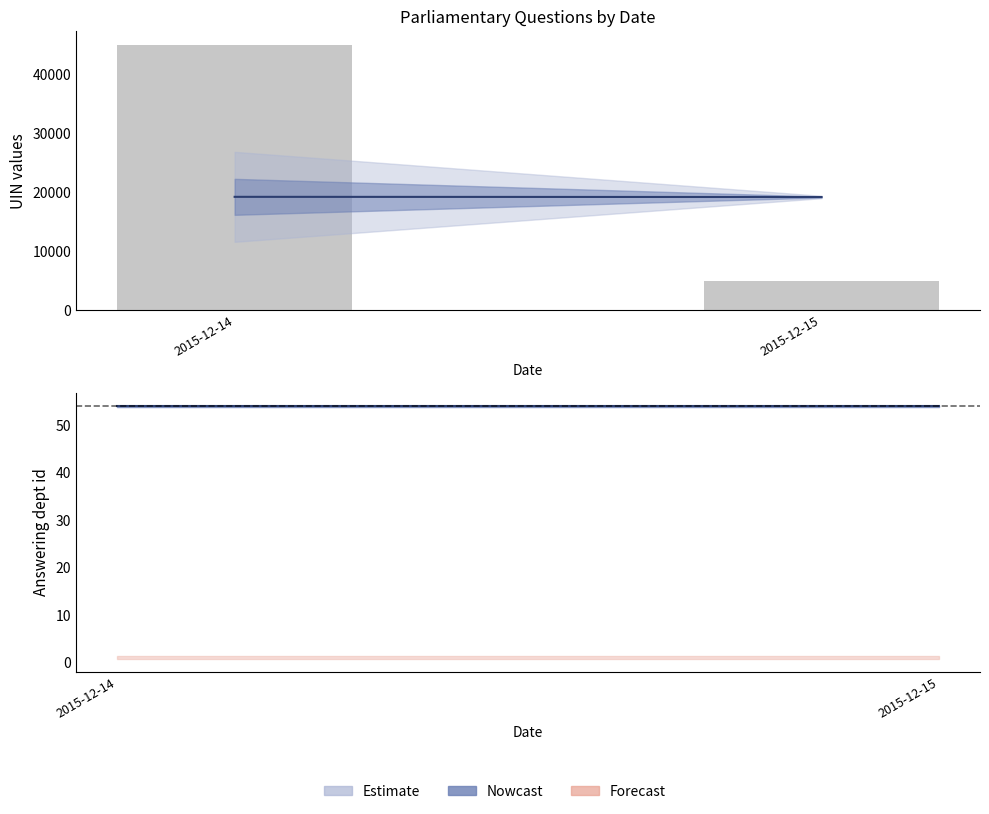

Reading right to left, extract all data points from this chart.

2015-12-15=5000	2015-12-14=45000